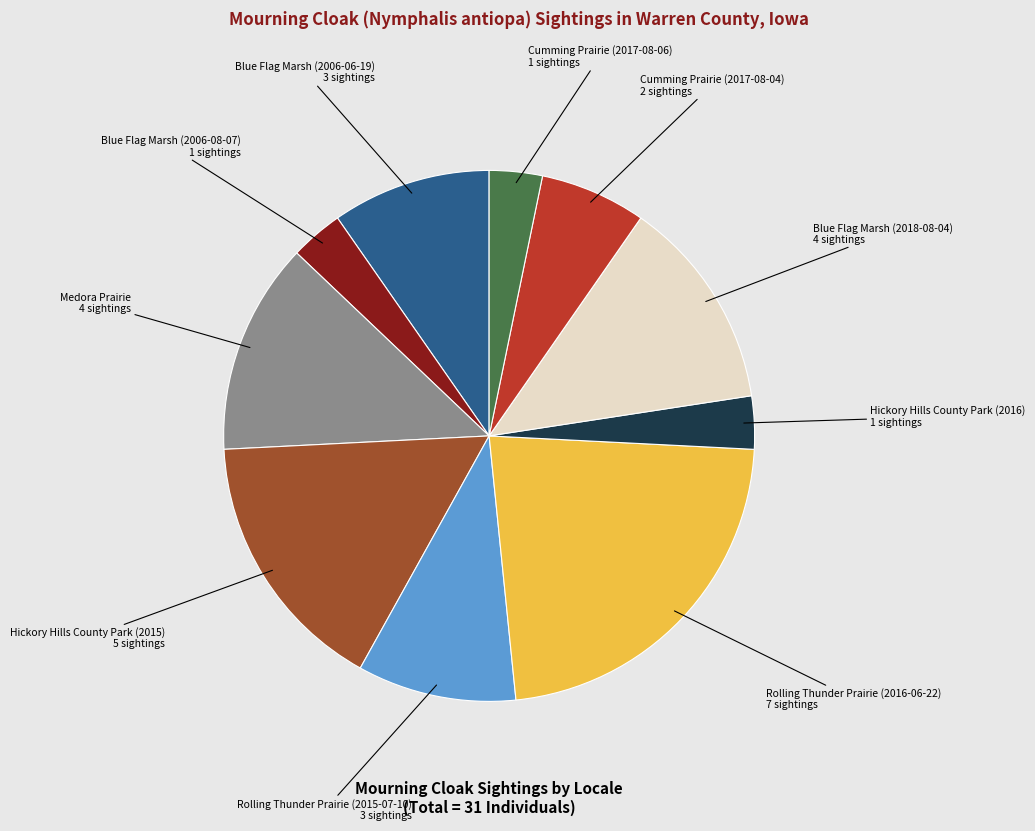

Does any single category account for the majority?

No